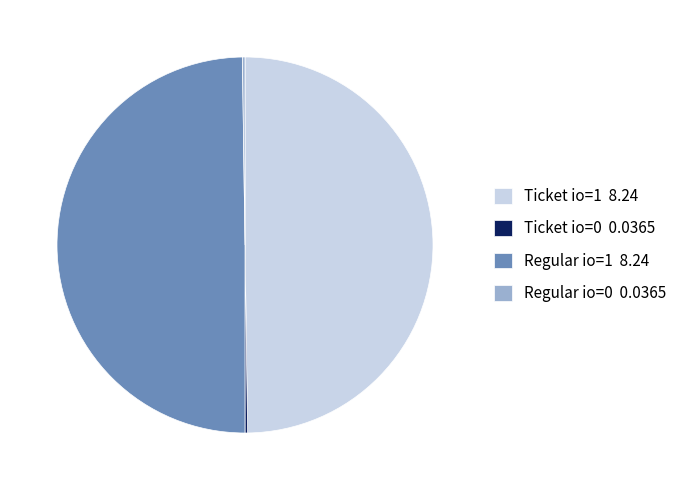

Do Regular io=1 8.24 and Ticket io=1 8.24 together represent more than half of the pie?

Yes